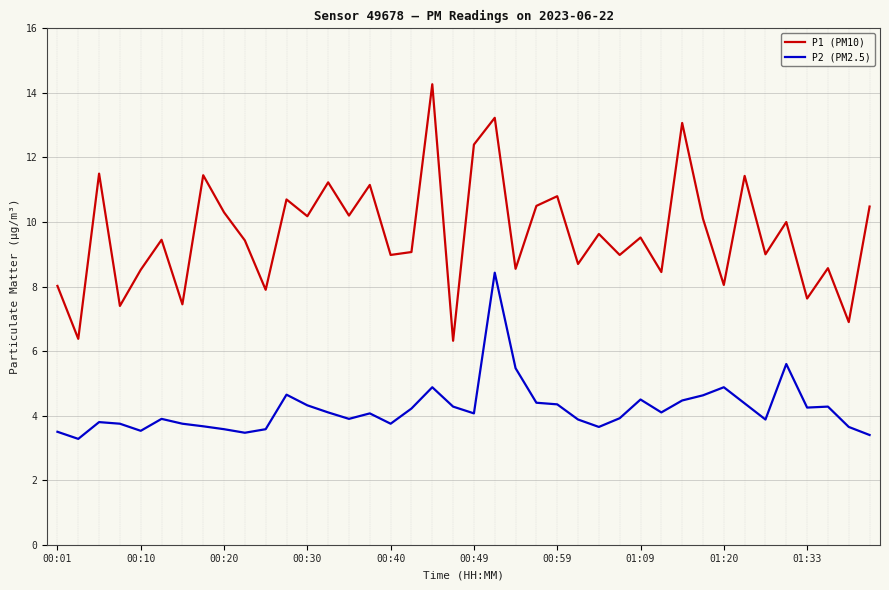

What is the maximum value shown in the chart?

14.3